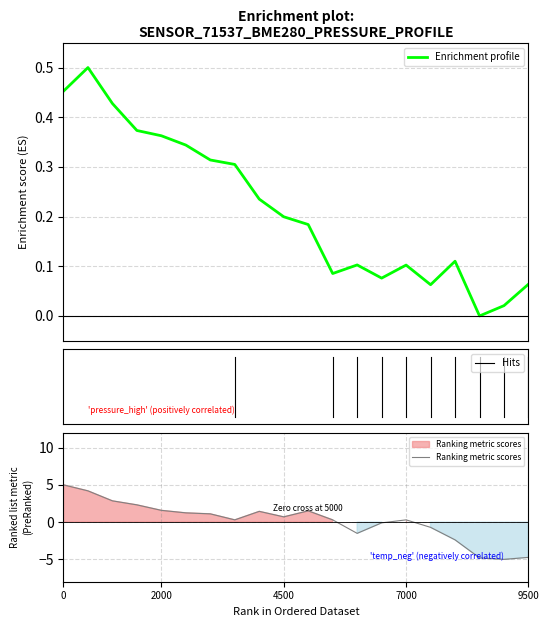

What is the minimum value for Ranking metric scores?

-5.0